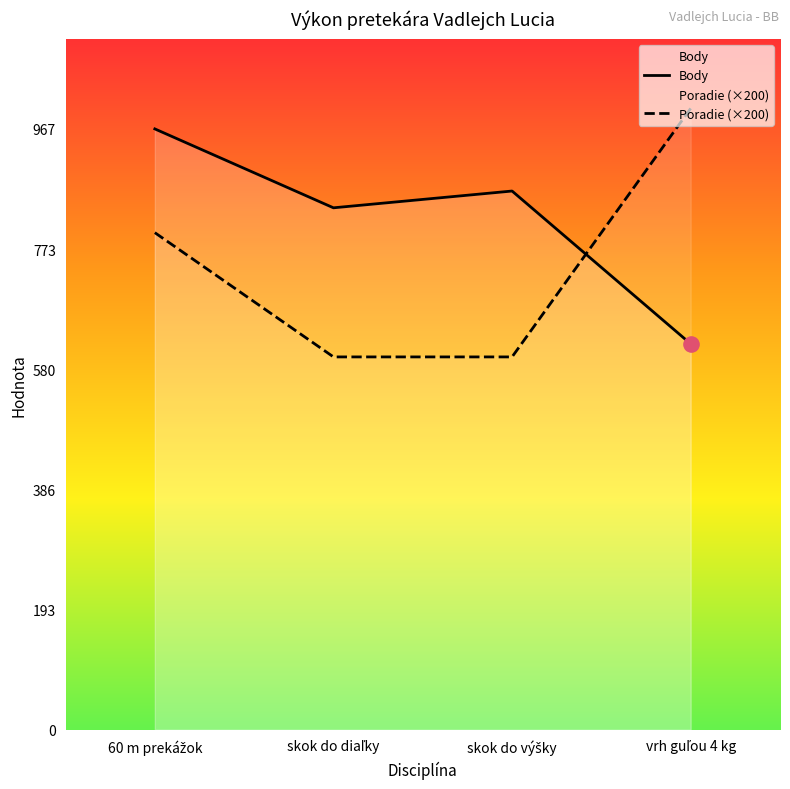

Which series contains the highest Y value?

Poradie (×200)